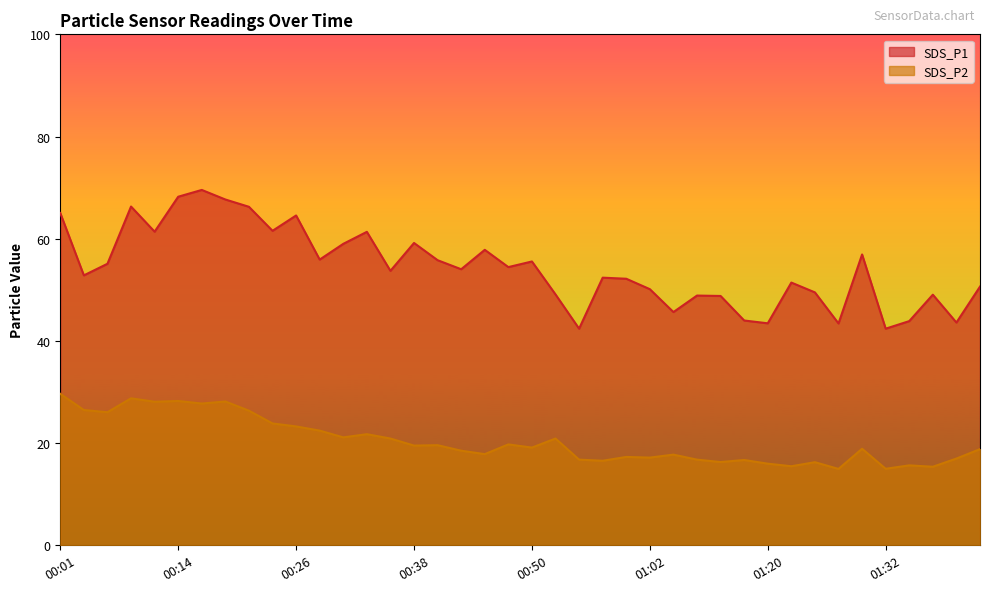

What is the value of the SDS_P1 point at the 21st from the left?

55.5